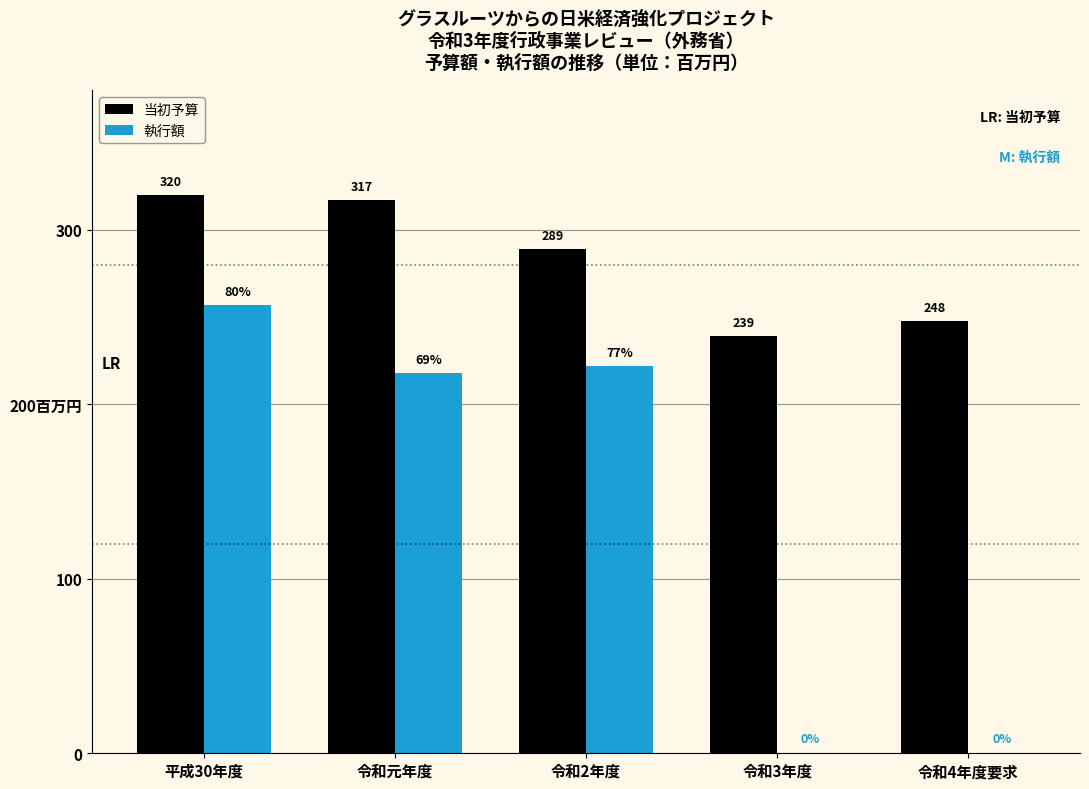

What are all the series names shown in the legend?

当初予算, 執行額